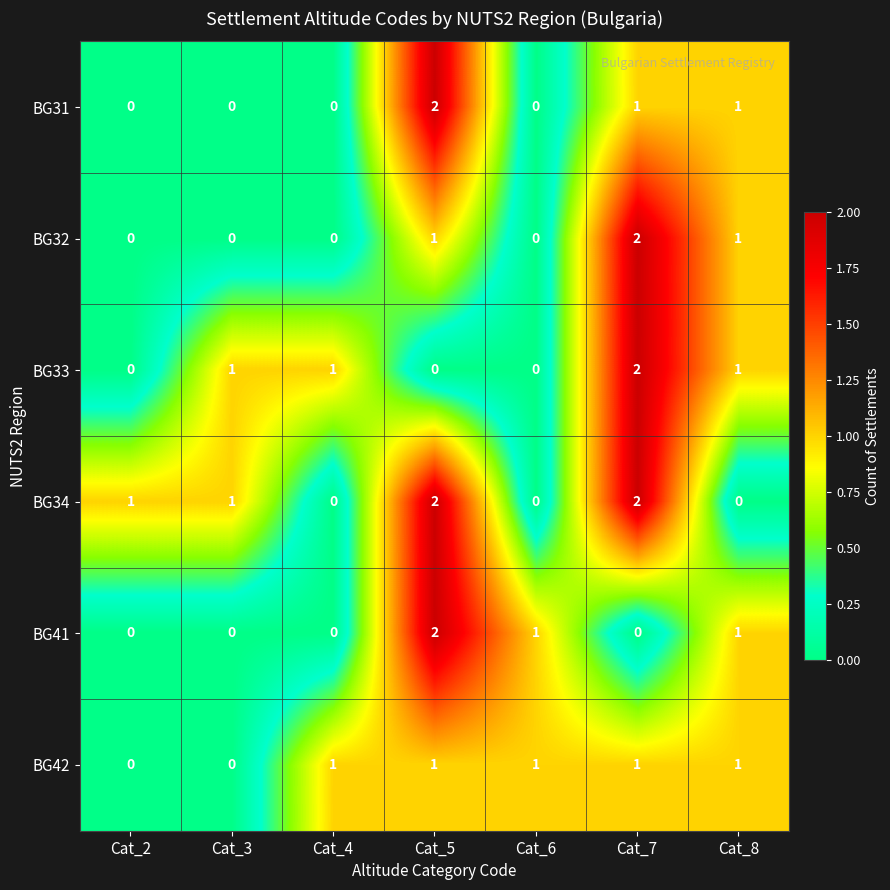

How many data points does each series have?

7